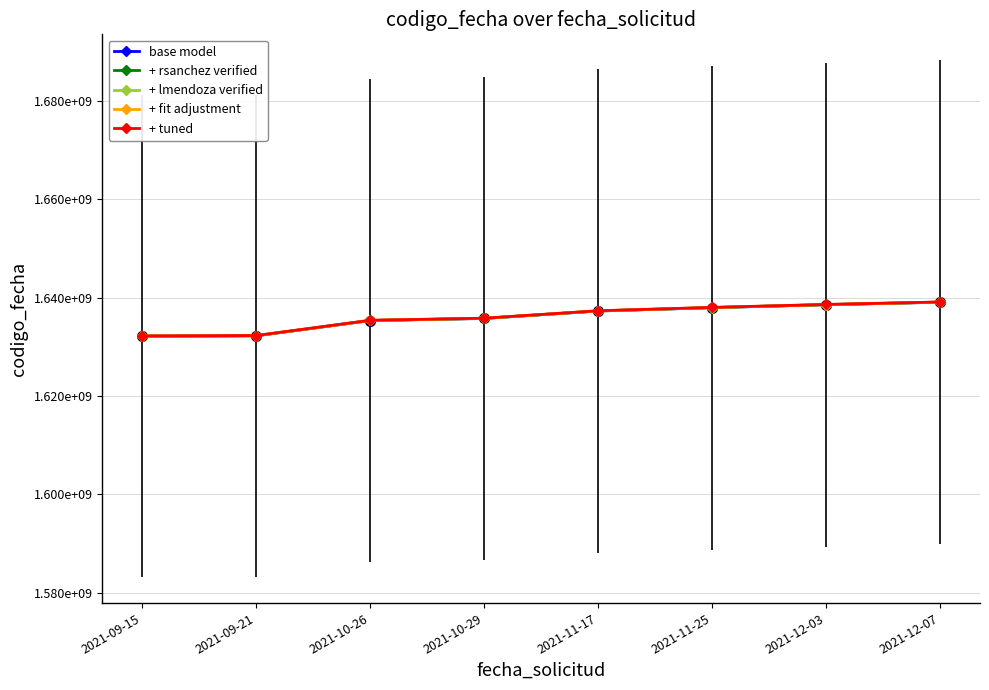

What are all the series names shown in the legend?

base model, + rsanchez verified, + lmendoza verified, + fit adjustment, + tuned